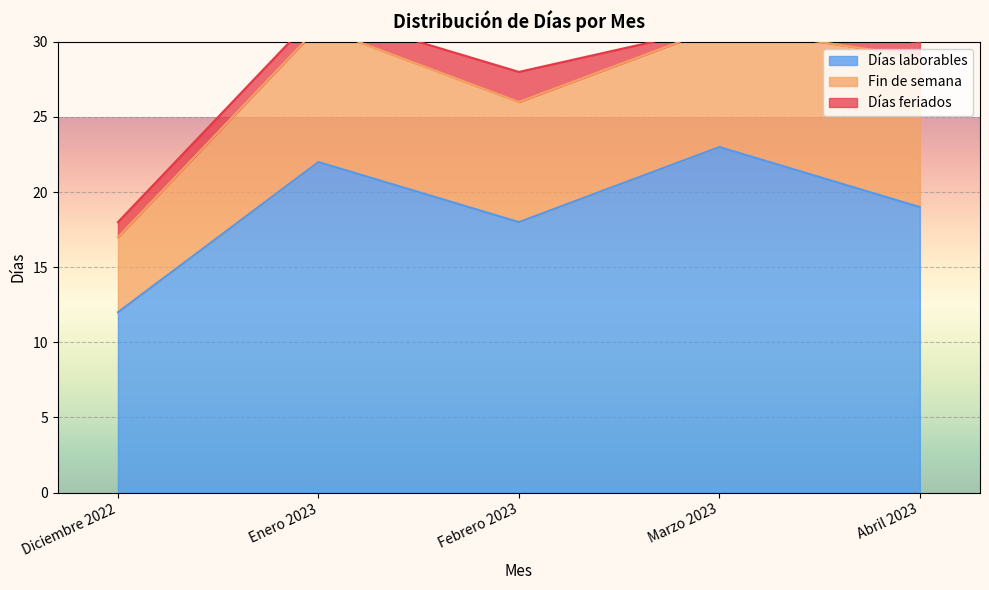

What is the maximum value shown in the chart?

23